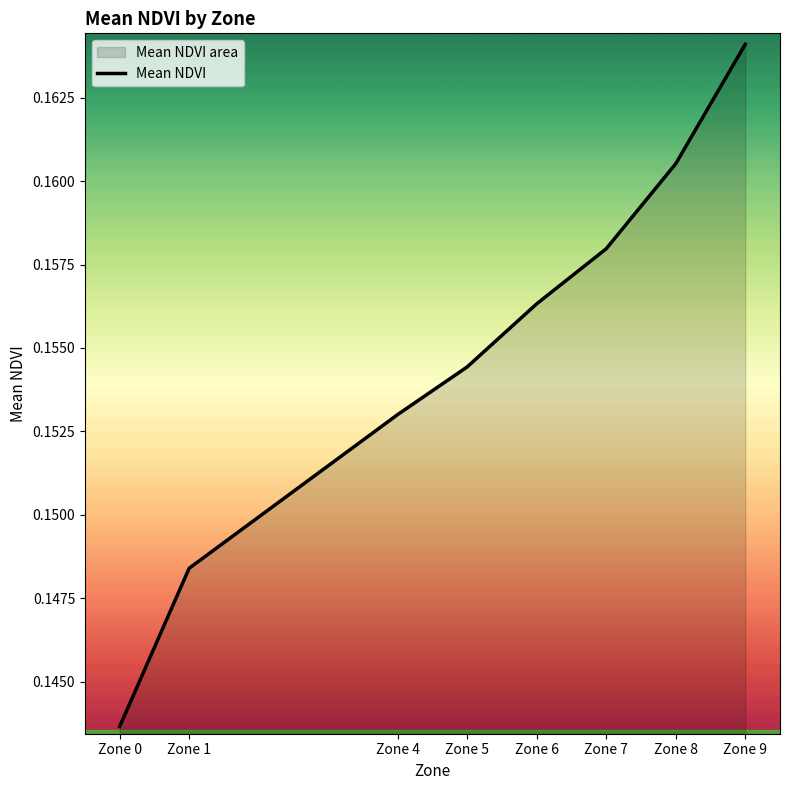

What is the sum of all values?

1.2